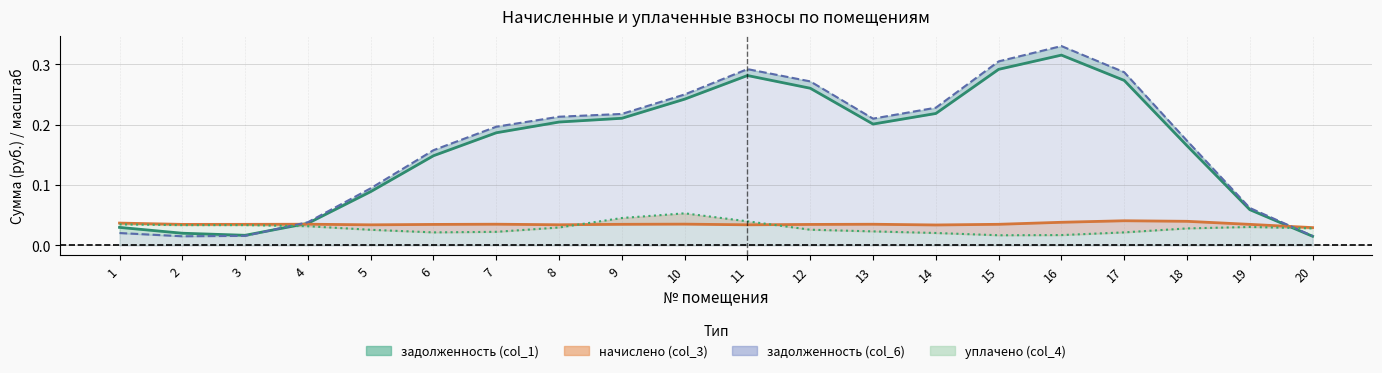

Rank the series by their maximum value, from highest to lowest.

задолженность (col_6), задолженность (col_1), уплачено (col_4), начислено (col_3)